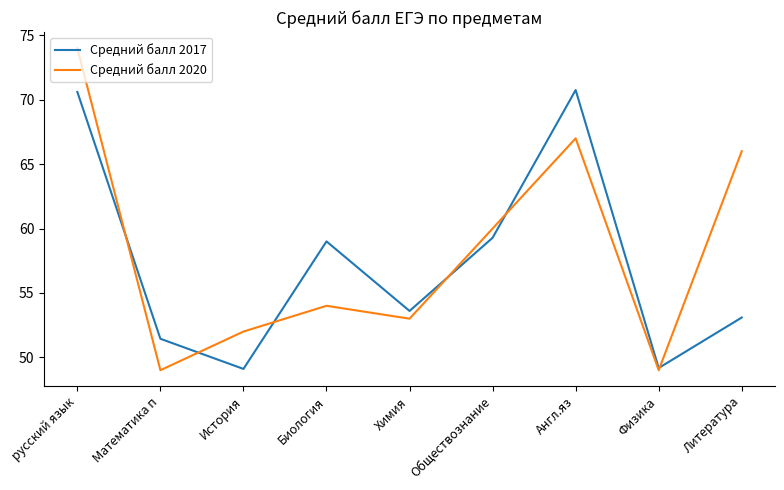

How many values in the Средний балл 2020 series are below 54?

4